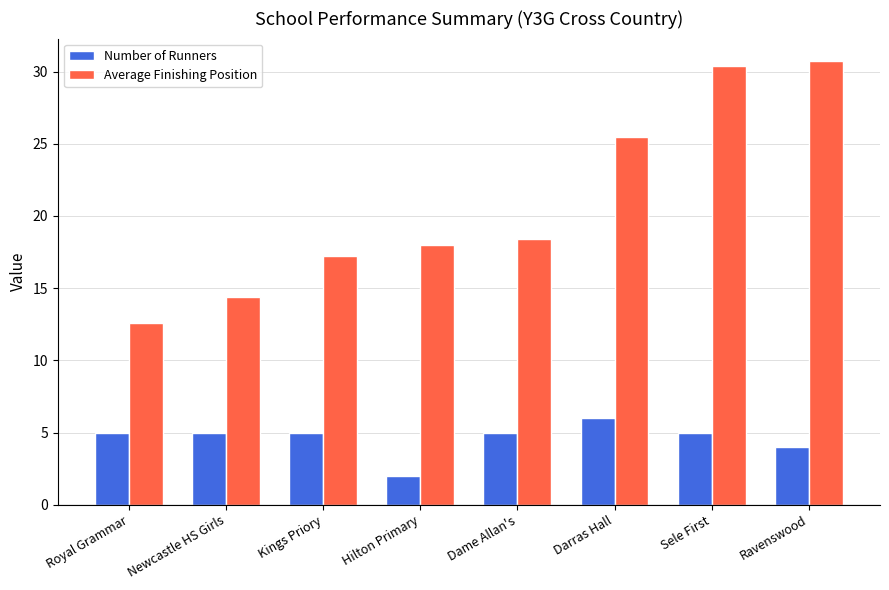

At which category is the sum across all series the highest?

Sele First